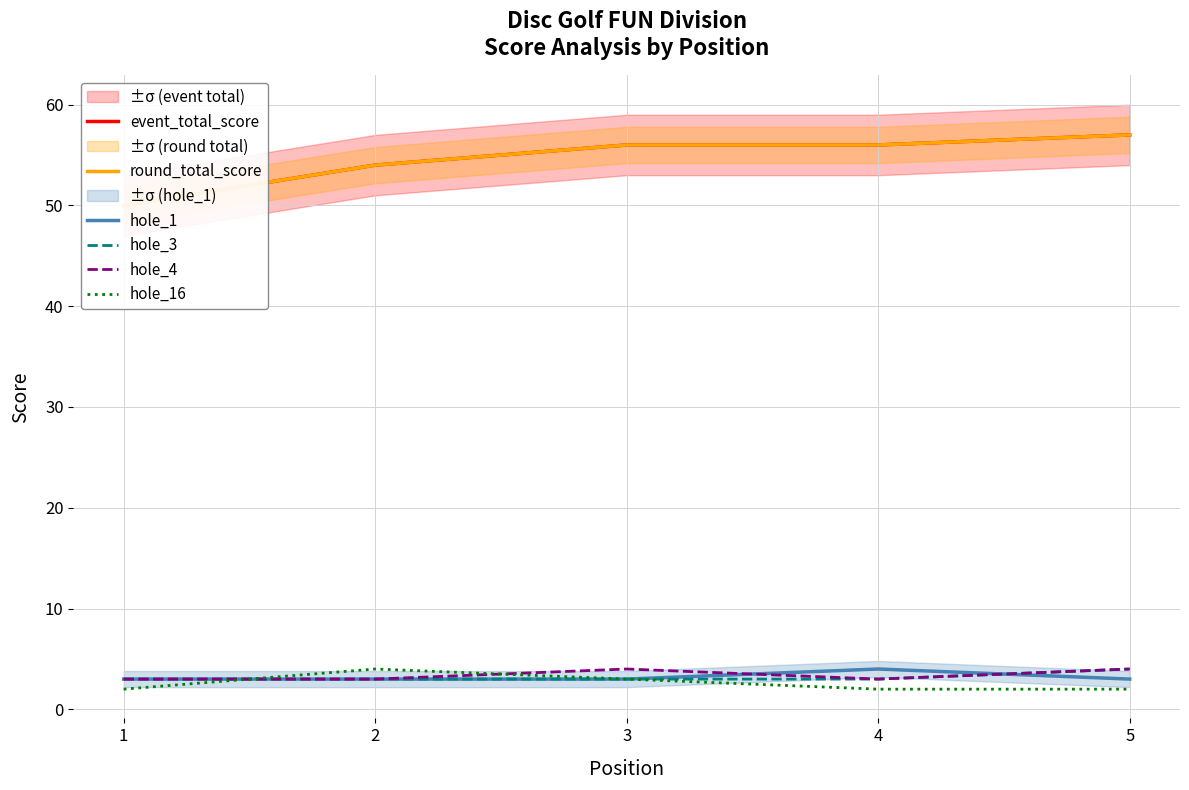

At which category is the sum across all series the highest?

5